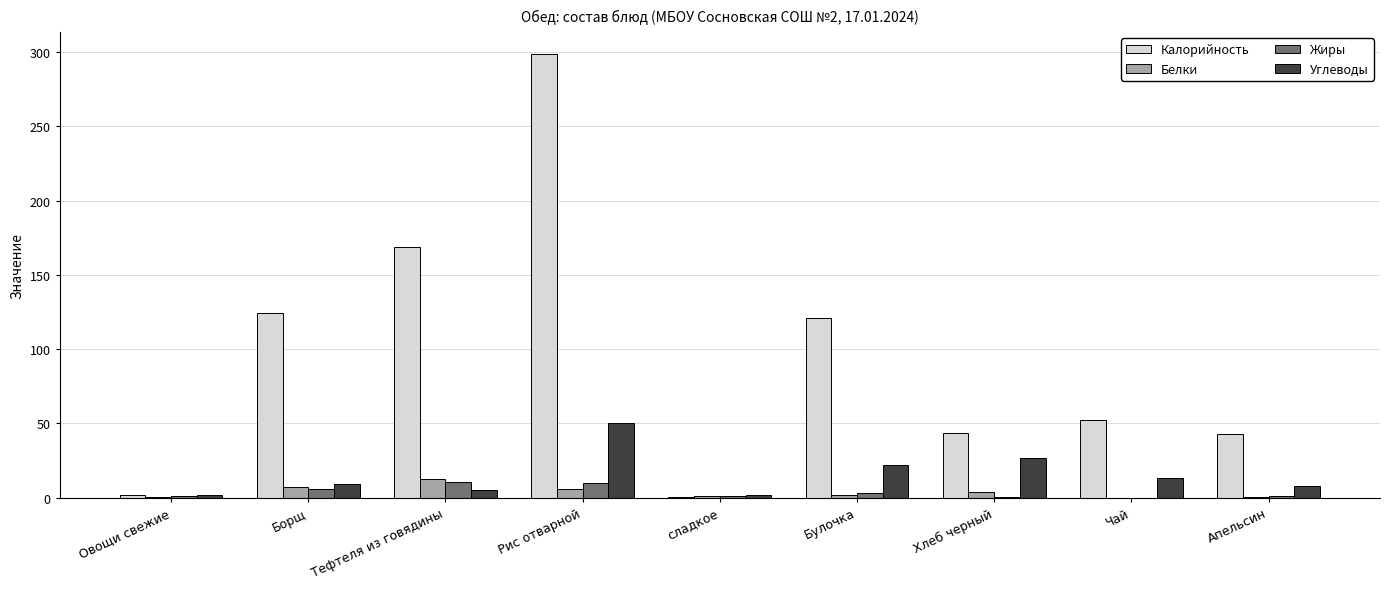

What is the sum of all Жиры values?

32.6